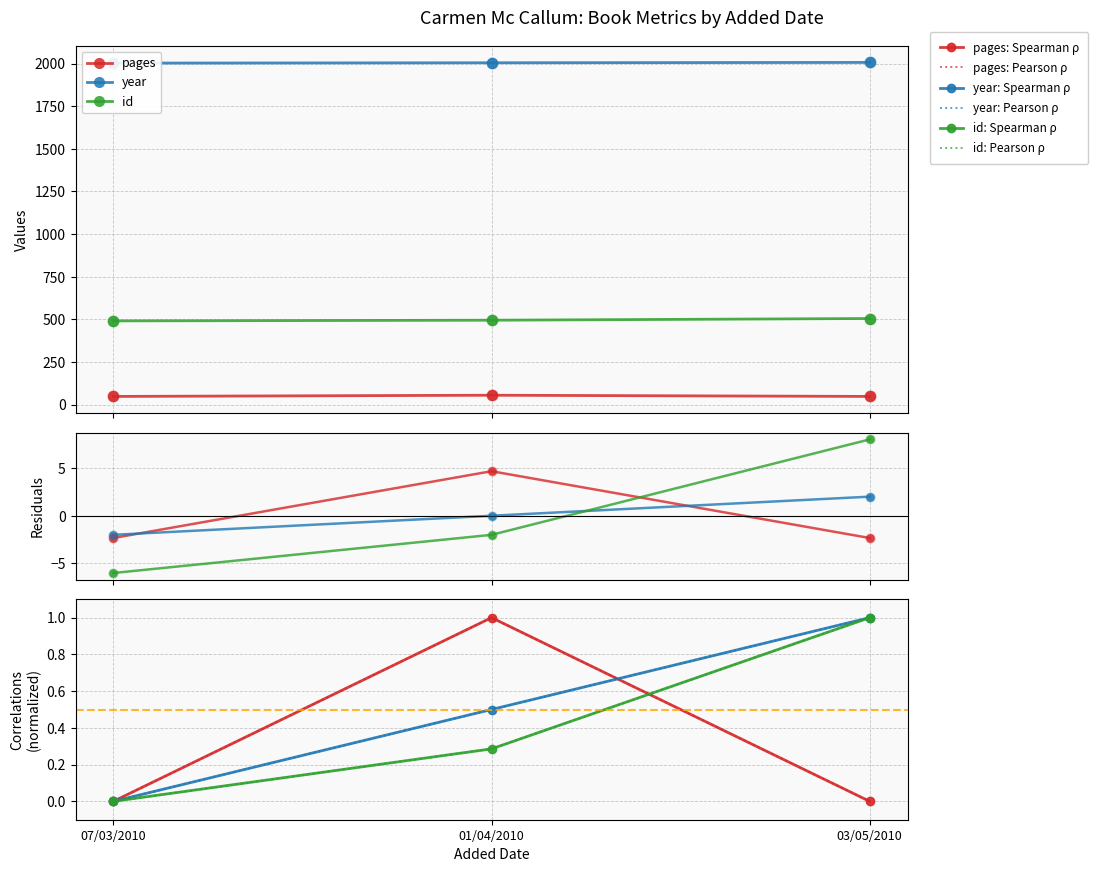

At how many categories does at least one series exceed 100?

3